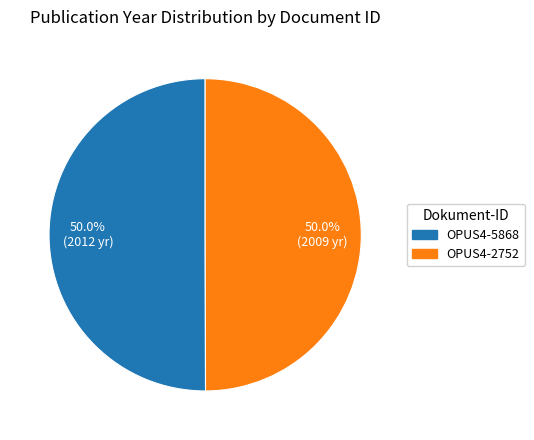

Combined, what portion of the pie is OPUS4-5868 and OPUS4-2752?

100.0%